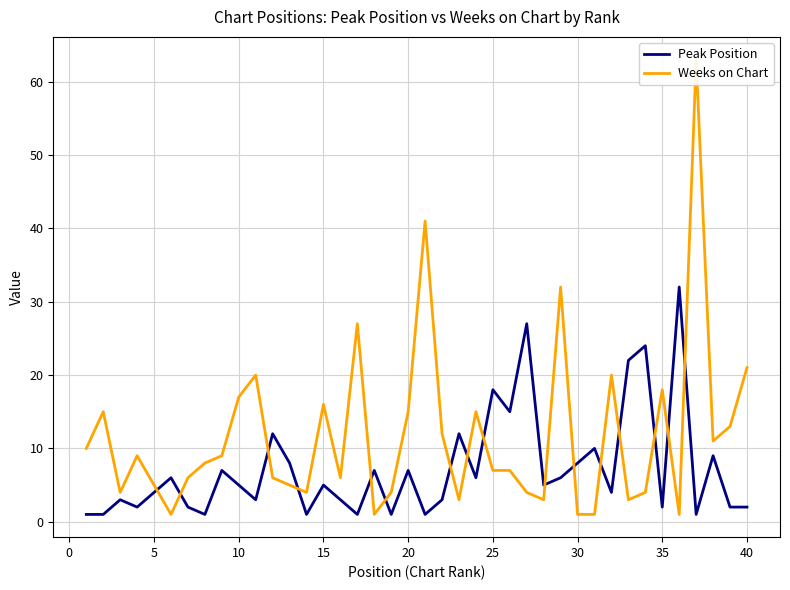

What is the value of the Peak Position point at the 6th from the left?

6